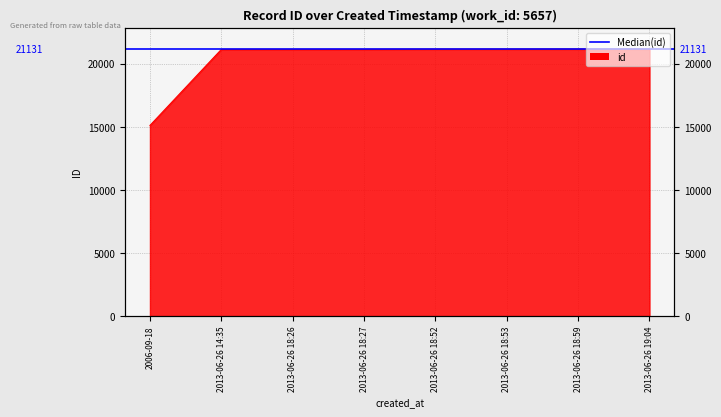

Approximately how many times larger is the value at 2013-06-26 18:52 compared to 2006-09-18?

1.4